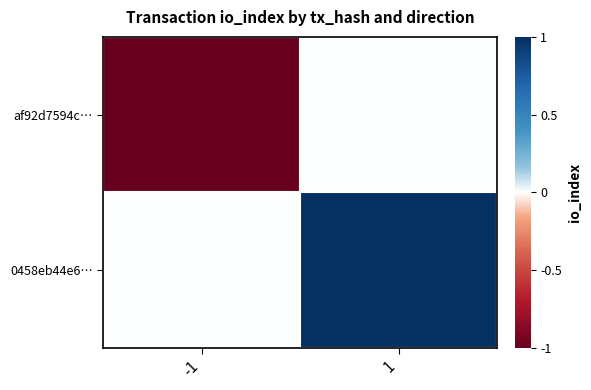

Between -1 and 1, which is larger?

1